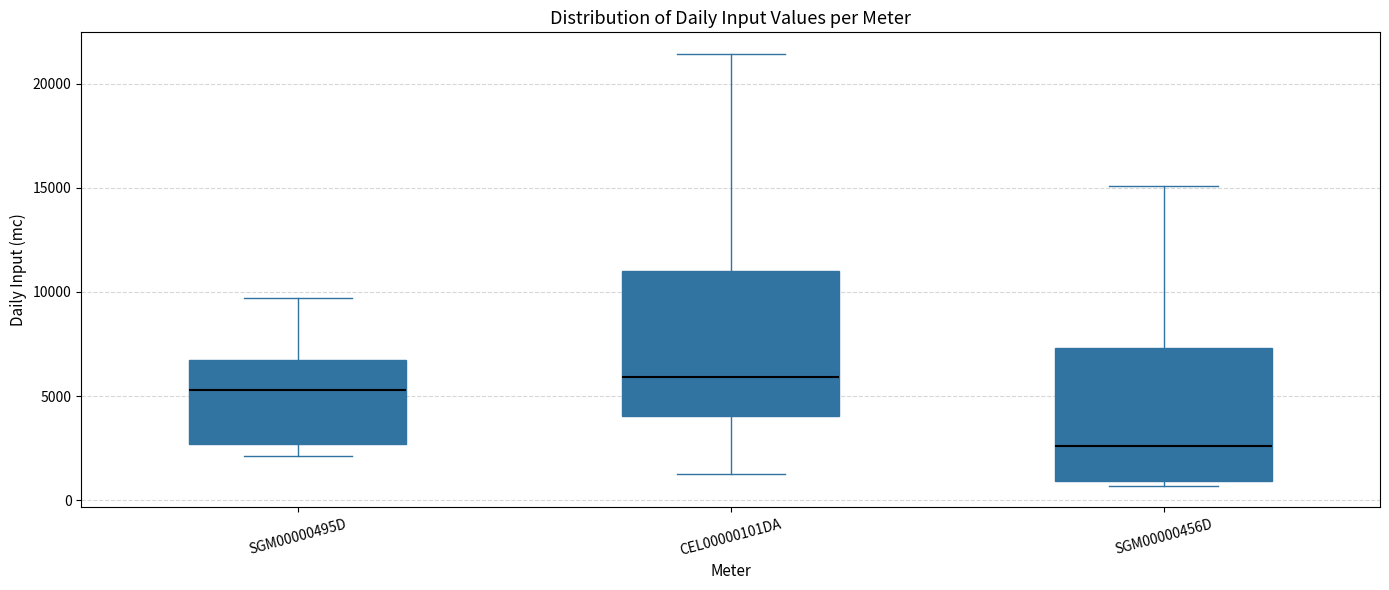

Reading left to right, read every box against the y-axis: the position of its median line, the range the box covers, and the ends of its whiskers. The values are not printed on the chart, so give them approximately, as read against the axis.

SGM00000495D: median 5500, box 2500 to 6500, whiskers 2000 to 9500
CEL00000101DA: median 6000, box 4000 to 11000, whiskers 1000 to 21500
SGM00000456D: median 2500, box 1000 to 7500, whiskers 500 to 15000